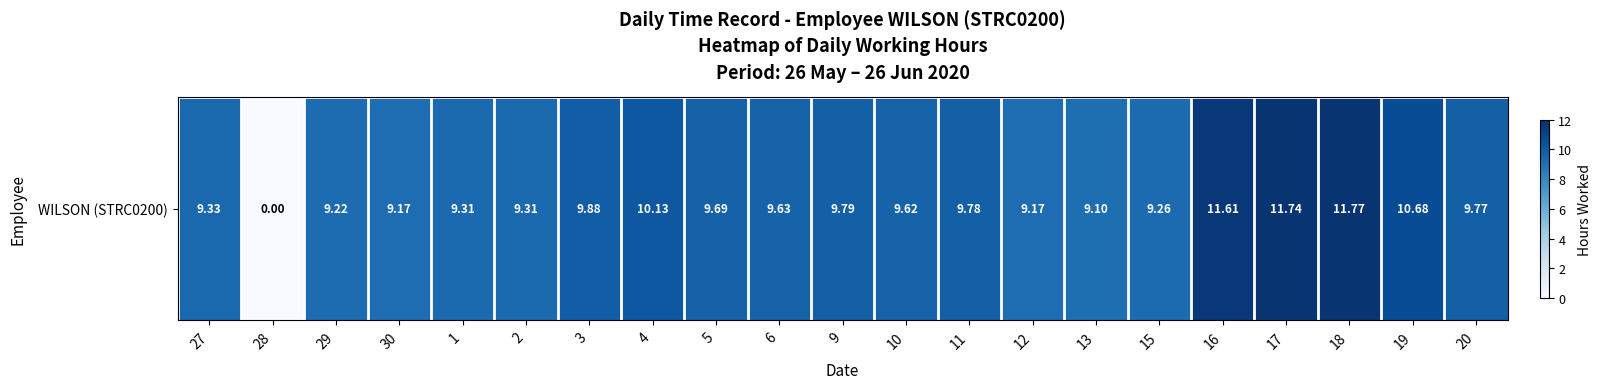

Rank the categories by value from lowest to highest.

28, 13, 30, 12, 29, 15, 1, 2, 27, 10, 6, 5, 20, 11, 9, 3, 4, 19, 16, 17, 18